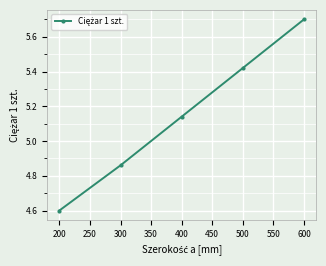

Which category has the highest value across all series?

600